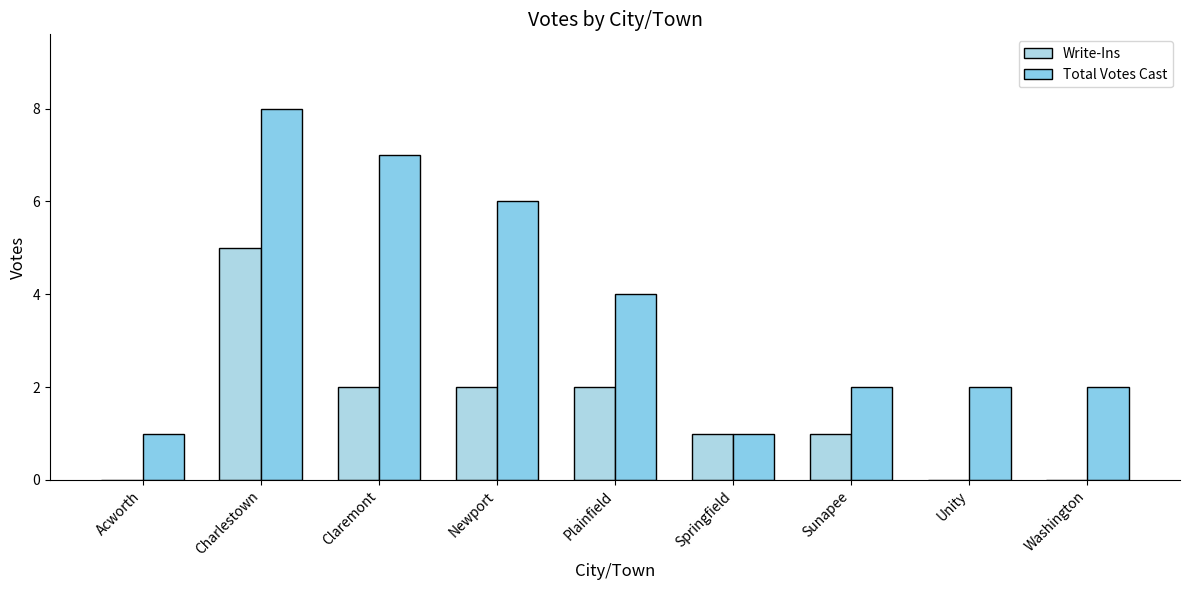

Reading left to right, list all the values displayed in this chart.

Write-Ins: Acworth=0	Charlestown=5	Claremont=2	Newport=2	Plainfield=2	Springfield=1	Sunapee=1	Unity=0	Washington=0
Total Votes Cast: Acworth=1	Charlestown=8	Claremont=7	Newport=6	Plainfield=4	Springfield=1	Sunapee=2	Unity=2	Washington=2